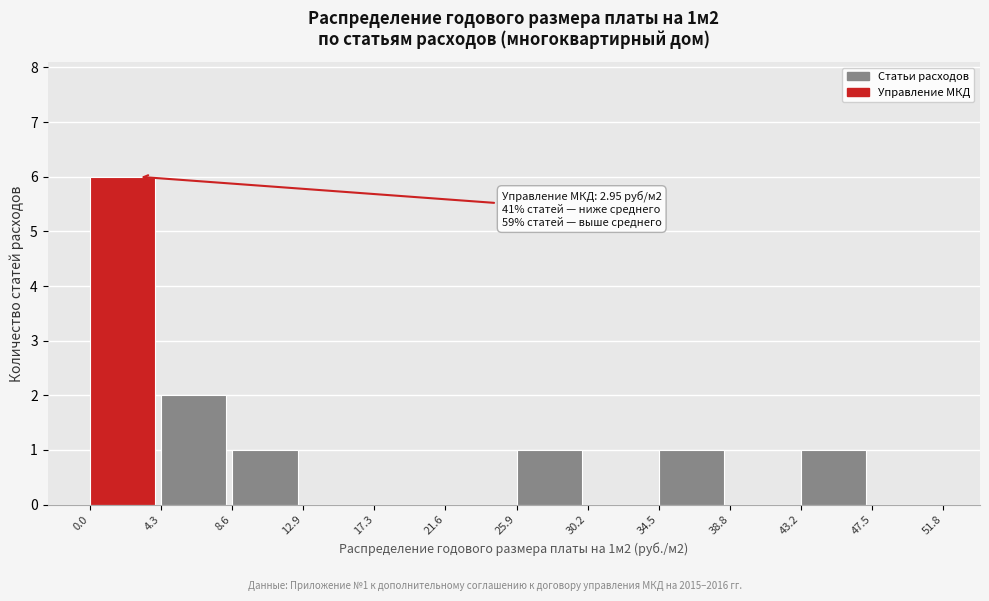

Which range on the x-axis has the tallest bar?

0.0 to 4.3